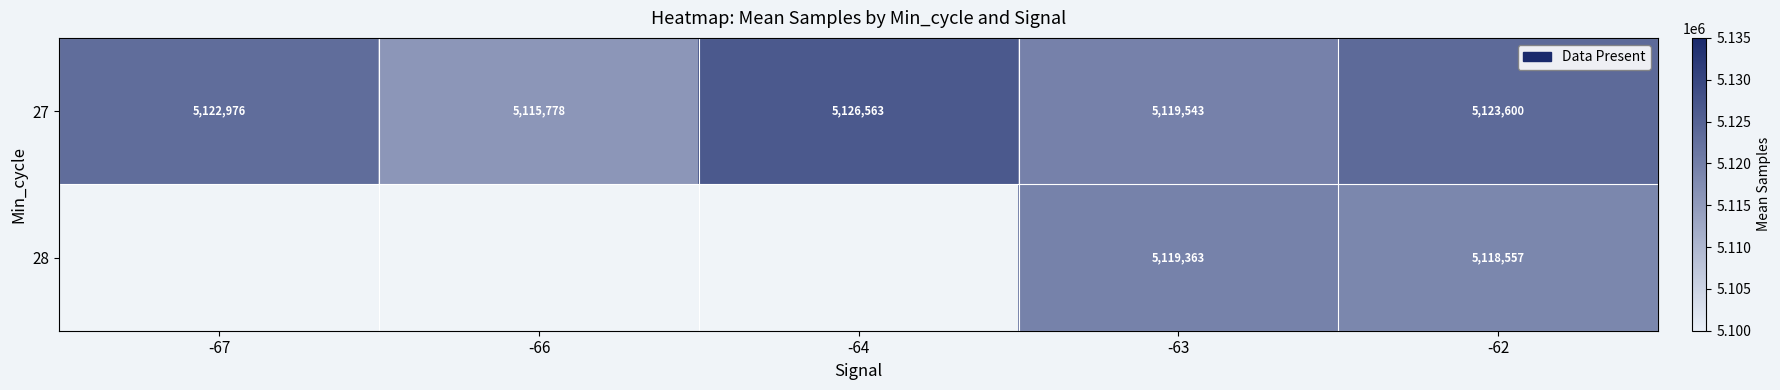

Count the number of categories in the chart.

5